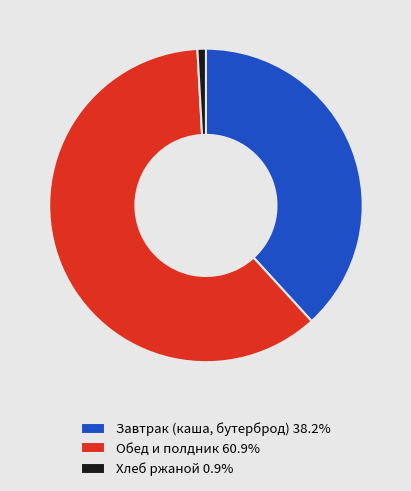

Combined, do Завтрак (каша, бутерброд) 38.2% and Обед и полдник 60.9% account for over 50%?

Yes